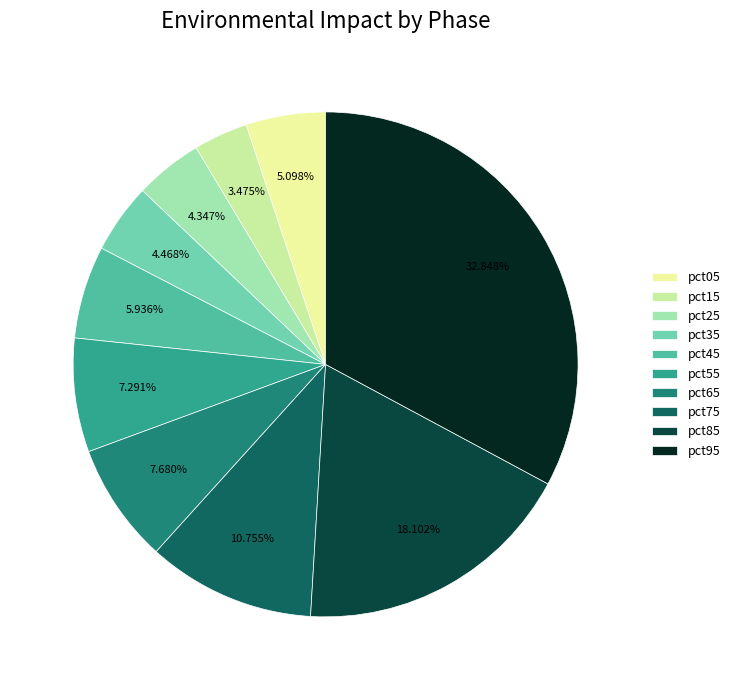

Between pct65 and pct25, which is larger?

pct65